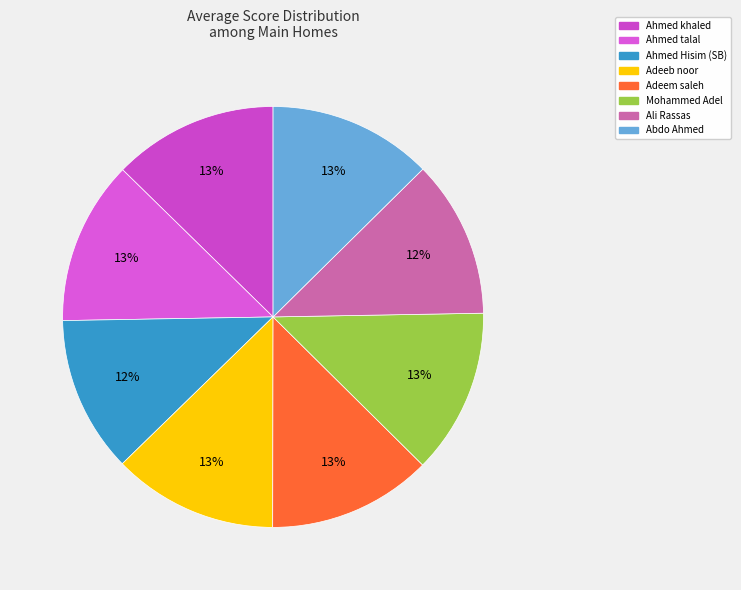

Which slice is the smallest?

Ahmed Hisim (SB)